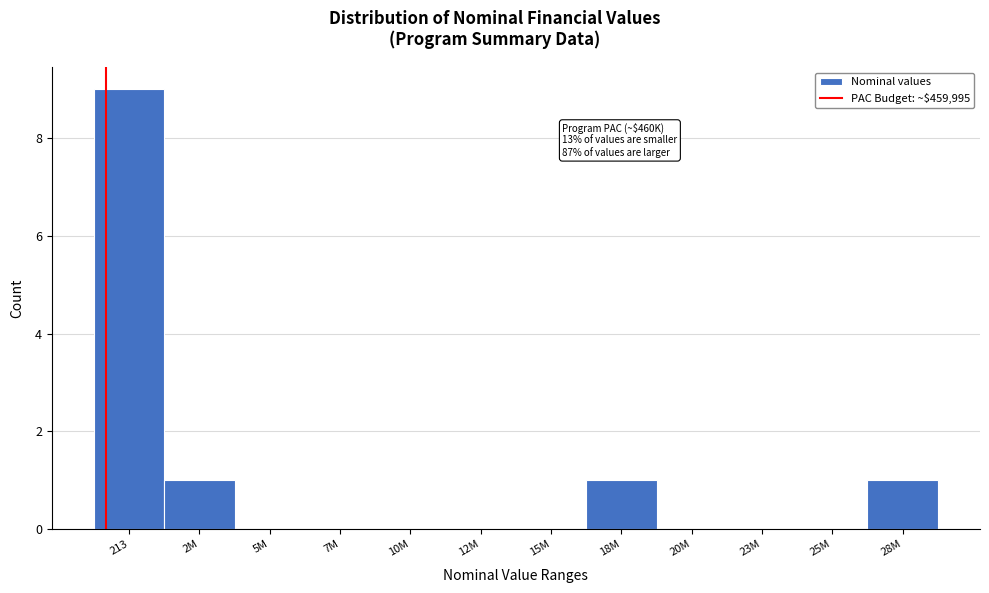

Reading left to right, what are all the values shown in this chart?

213=9	2M=1	5M=0	7M=0	10M=0	12M=0	15M=0	18M=1	20M=0	23M=0	25M=0	28M=1